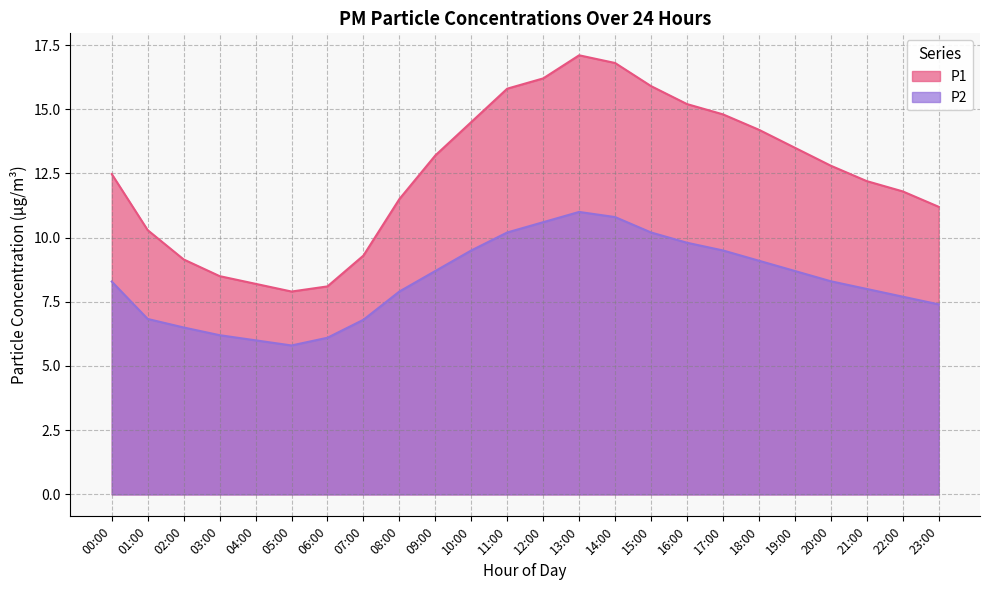

Which series changed the most between 01:00 and 02:00?

P1